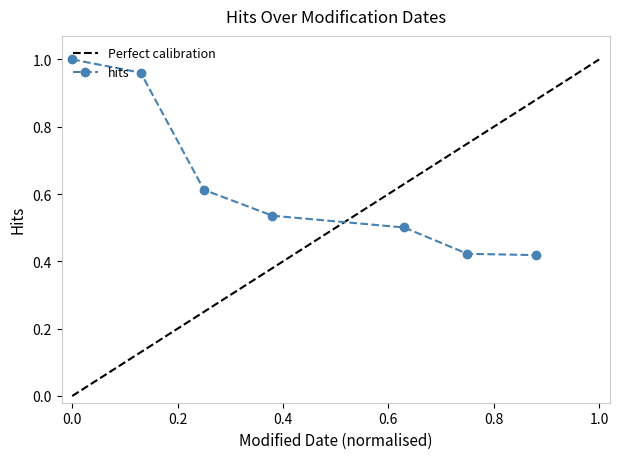

What is the greatest value displayed?

1.0